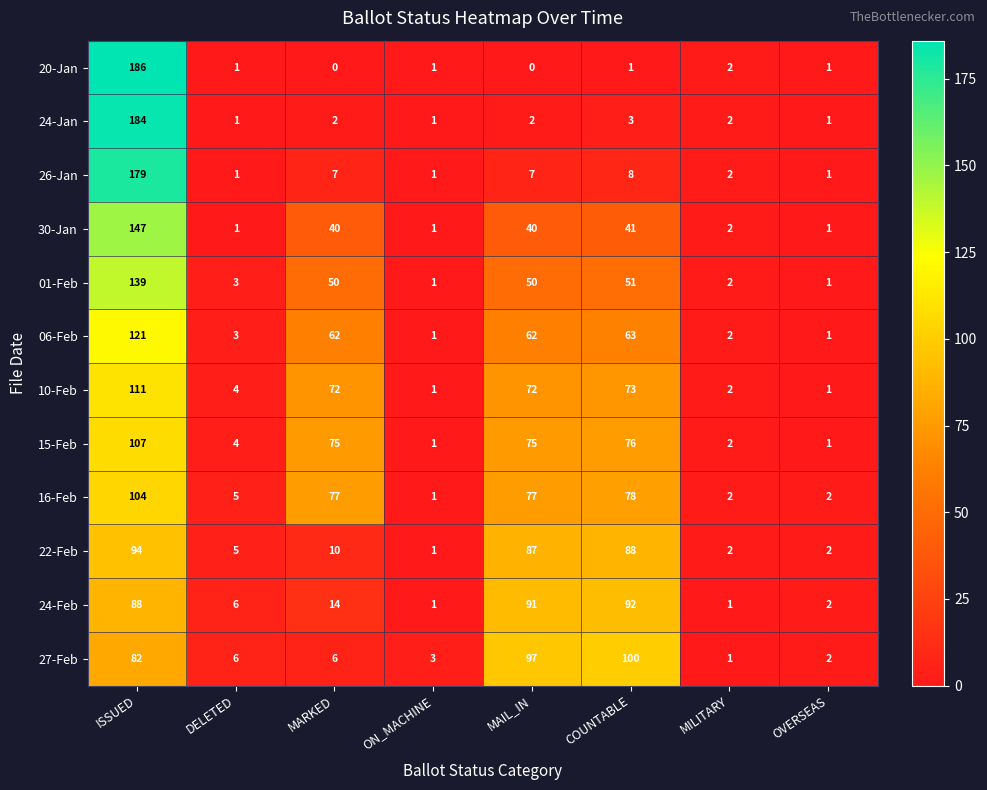

Rank the series by their maximum value, from highest to lowest.

20-Jan, 24-Jan, 26-Jan, 30-Jan, 01-Feb, 06-Feb, 10-Feb, 15-Feb, 16-Feb, 27-Feb, 22-Feb, 24-Feb